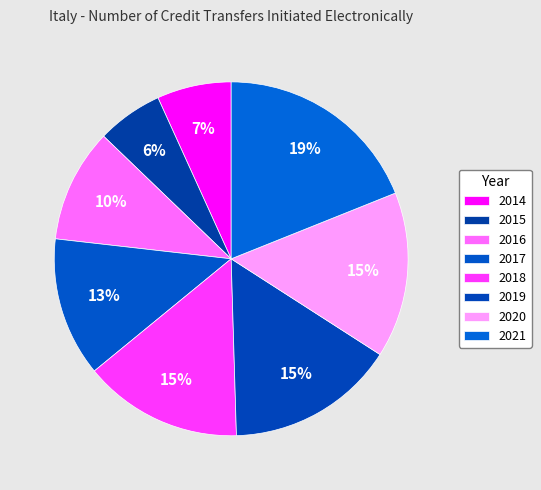

To the nearest percent, what portion does 2018 represent?

15%